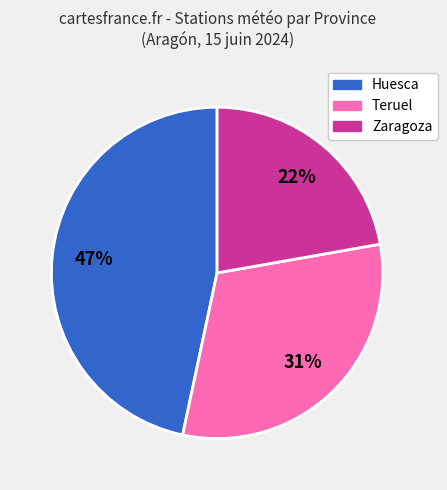

Is Teruel the majority of the pie?

No